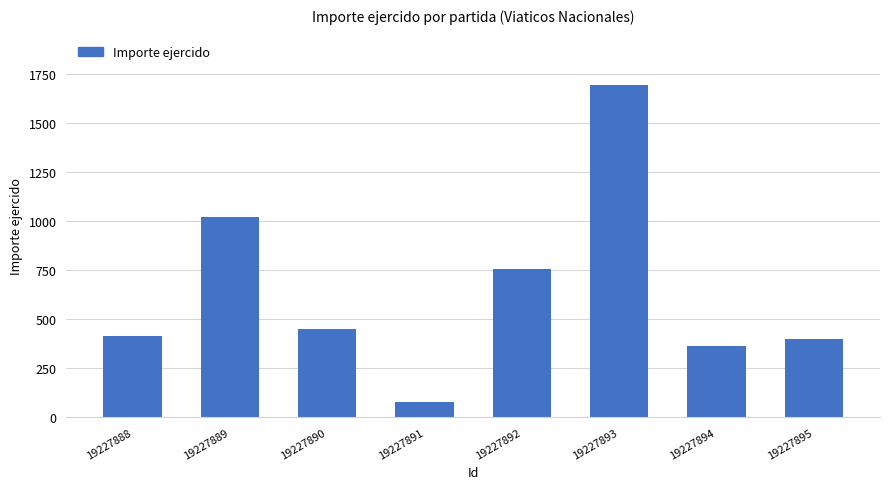

What is the difference between the maximum and second lowest values?

1330